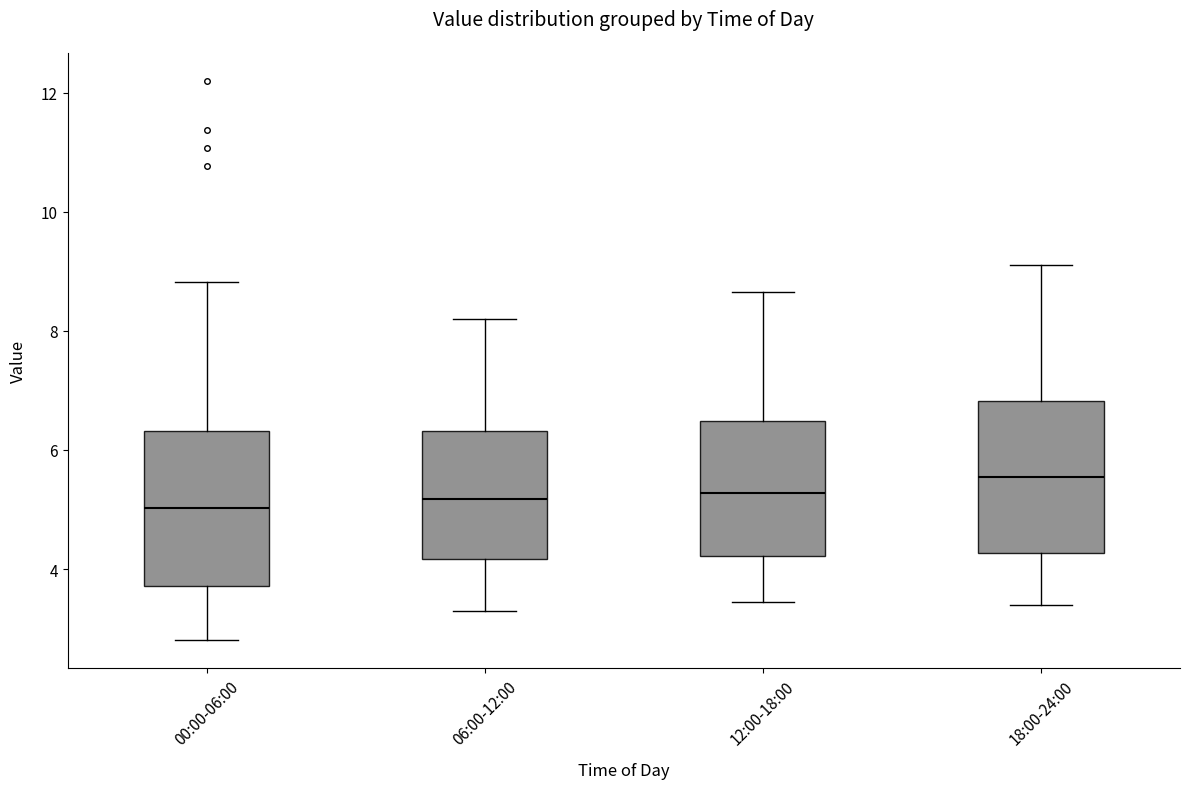

Reading left to right, read every box against the y-axis: the position of its median line, the range the box covers, and the ends of its whiskers. The values are not printed on the chart, so give them approximately, as read against the axis.

00:00-06:00: median 5.0, box 3.8 to 6.4, whiskers 2.8 to 8.8
06:00-12:00: median 5.2, box 4.2 to 6.4, whiskers 3.4 to 8.2
12:00-18:00: median 5.2, box 4.2 to 6.4, whiskers 3.4 to 8.6
18:00-24:00: median 5.6, box 4.2 to 6.8, whiskers 3.4 to 9.2